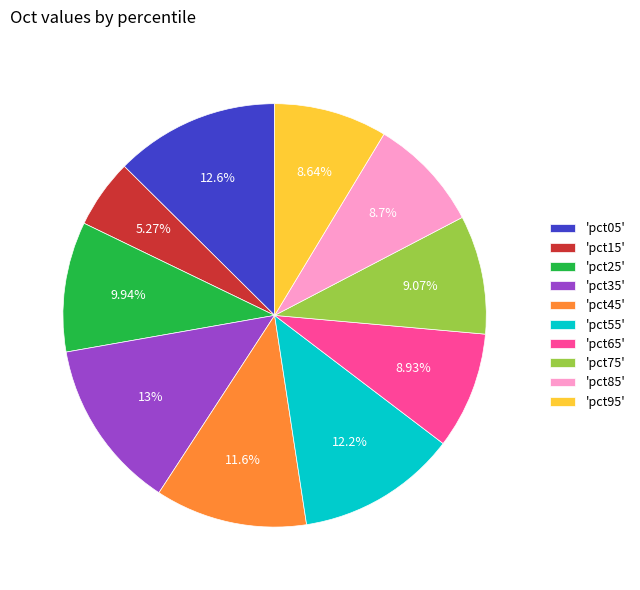

Is the sum of 'pct85' and 'pct95' greater than half?

No